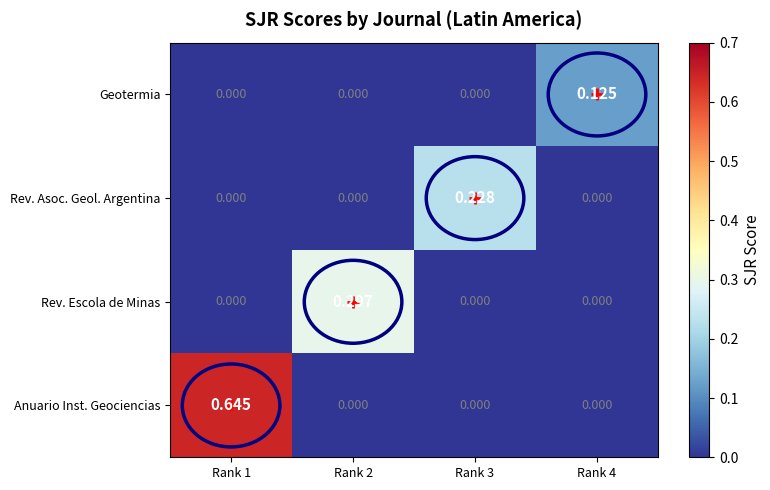

Which series has the widest spread of values?

Anuario Inst. Geociencias